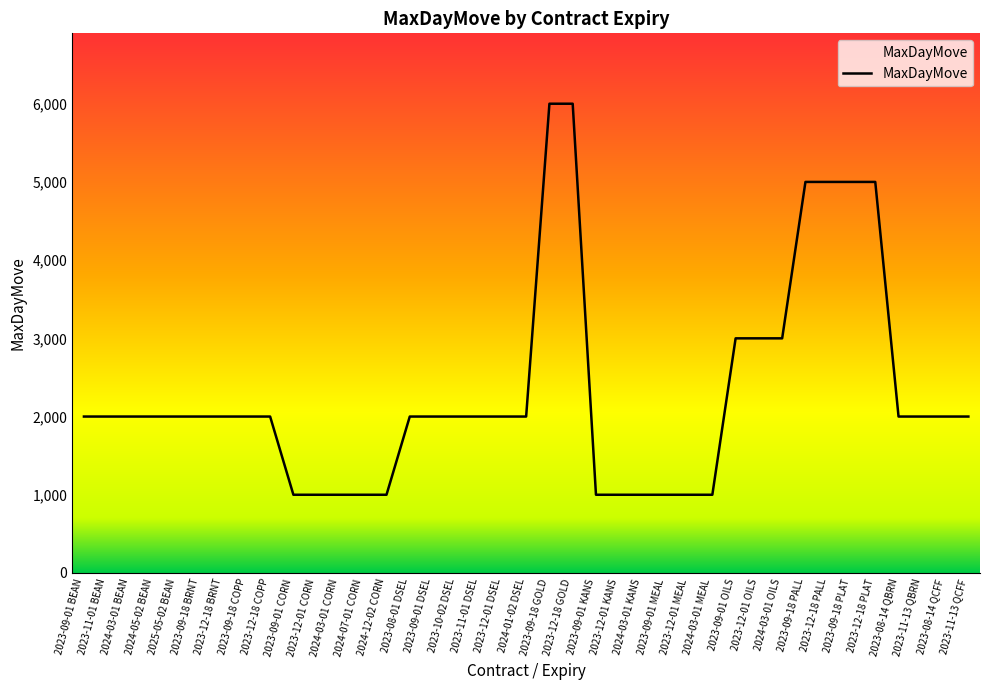

What is the change in value from 2023-11-01 BEAN to 2024-03-01 CORN?

-1000